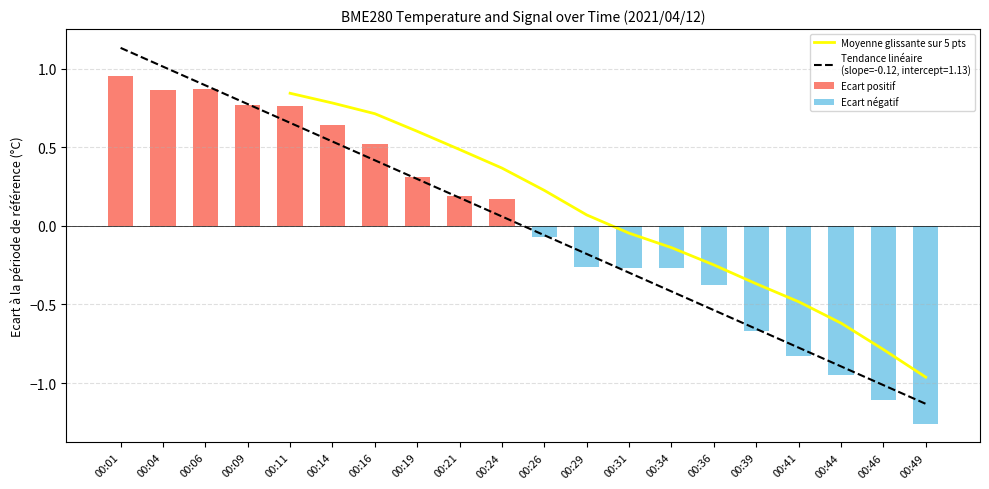

What is the difference between the maximum and minimum values?

2.3